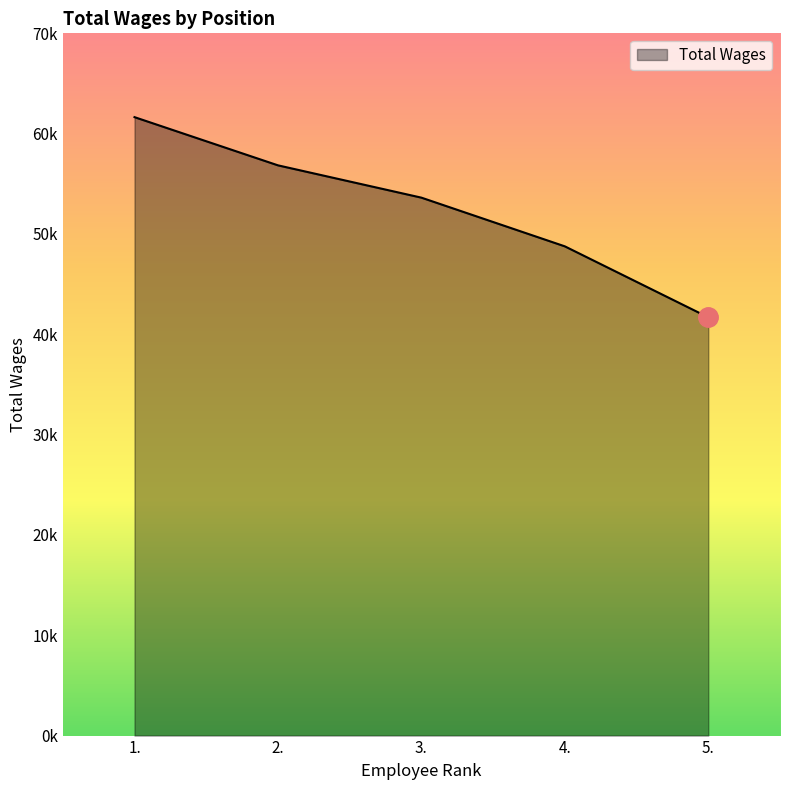

Which category has the highest value across all series?

1.